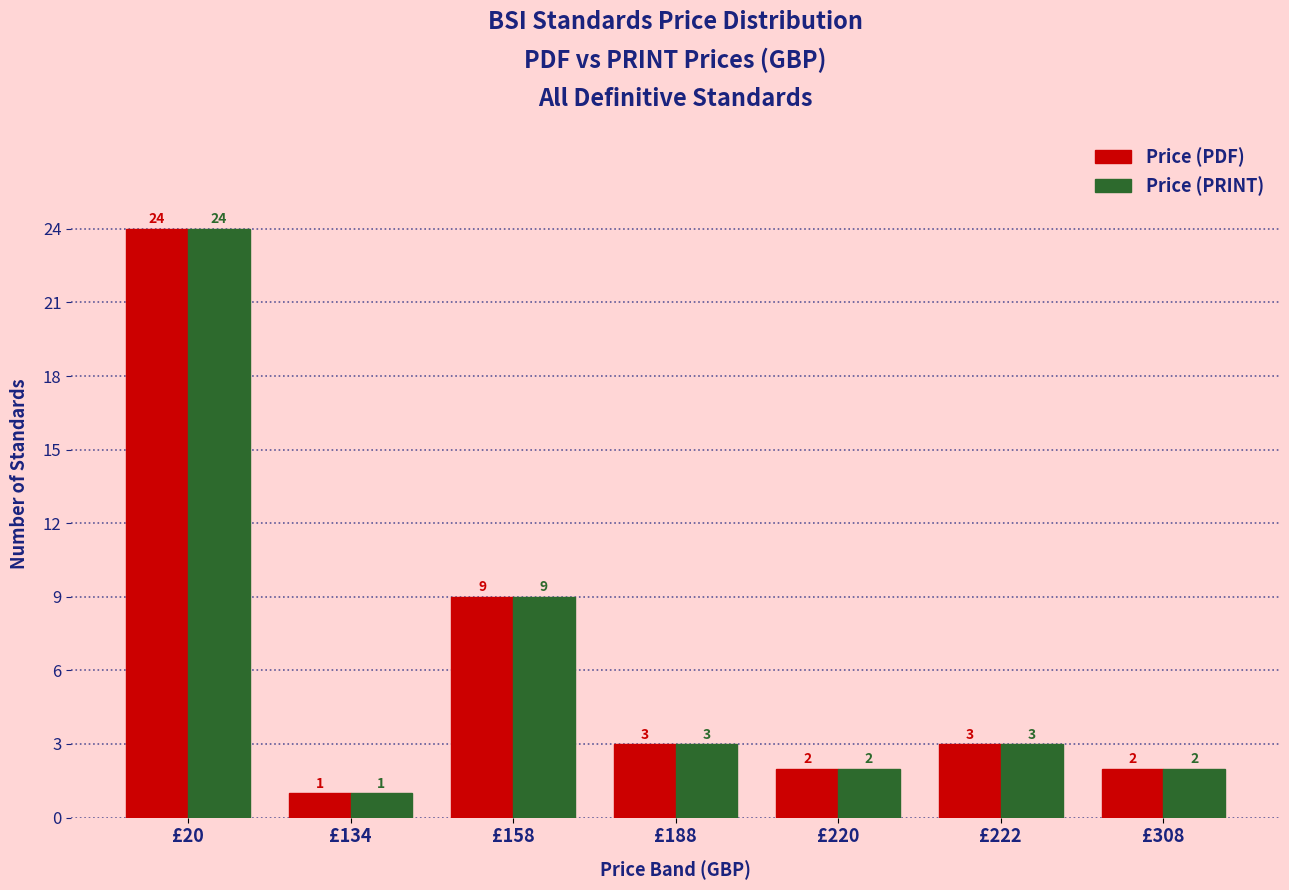

At which category is the sum across all series the highest?

£20